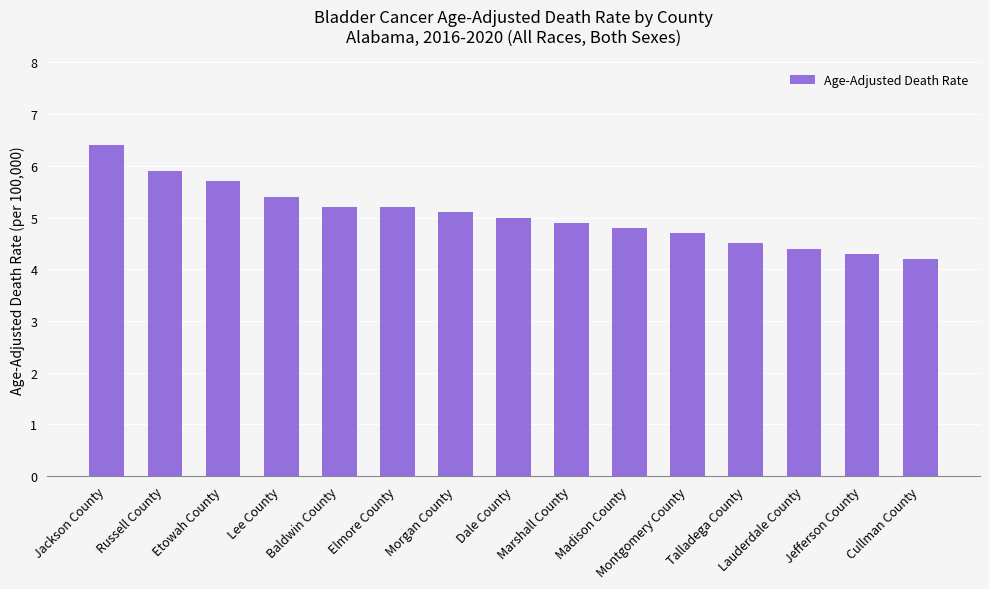

What is the label of the 1st bar from the left?

Jackson County